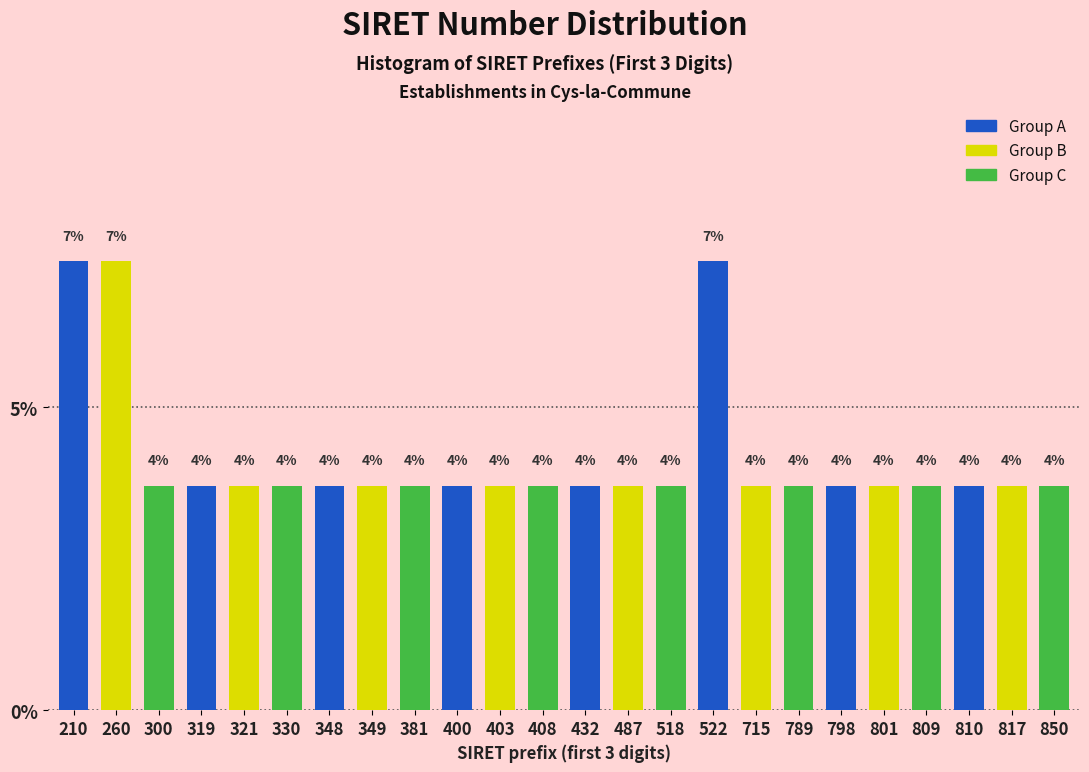

How many bars are there in total?

24